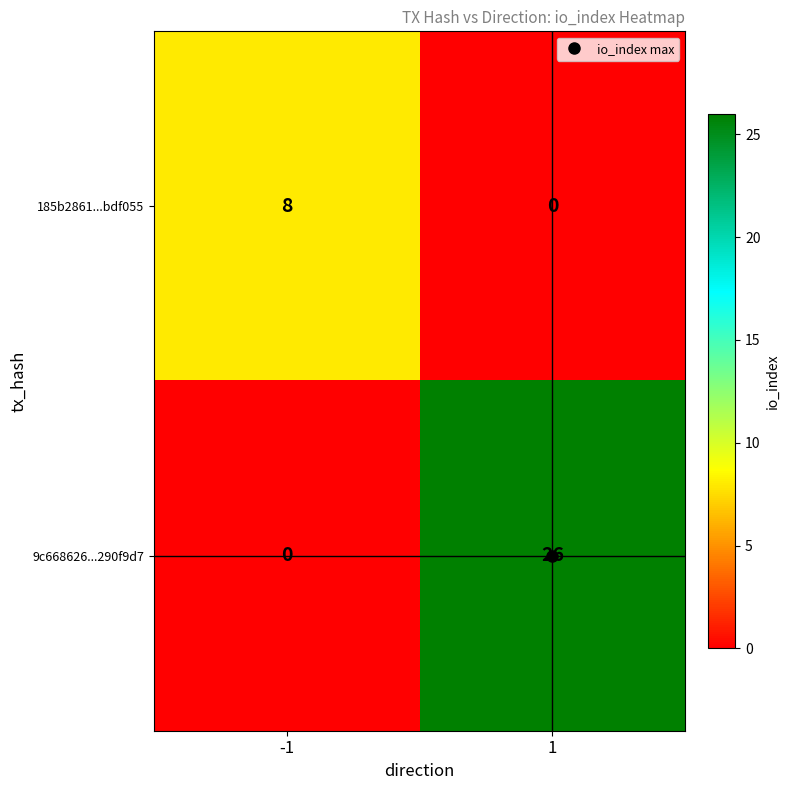

What is the spread (max minus min) of values at -1?

8